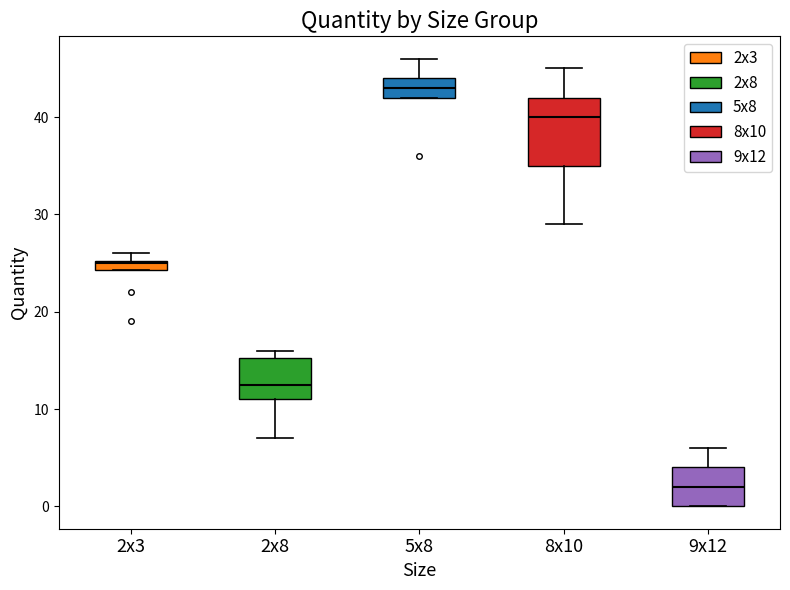

Where does the lower whisker of the box for 8x10 end on the y-axis? The values are not printed on the chart, so give them approximately, as read against the axis.

29